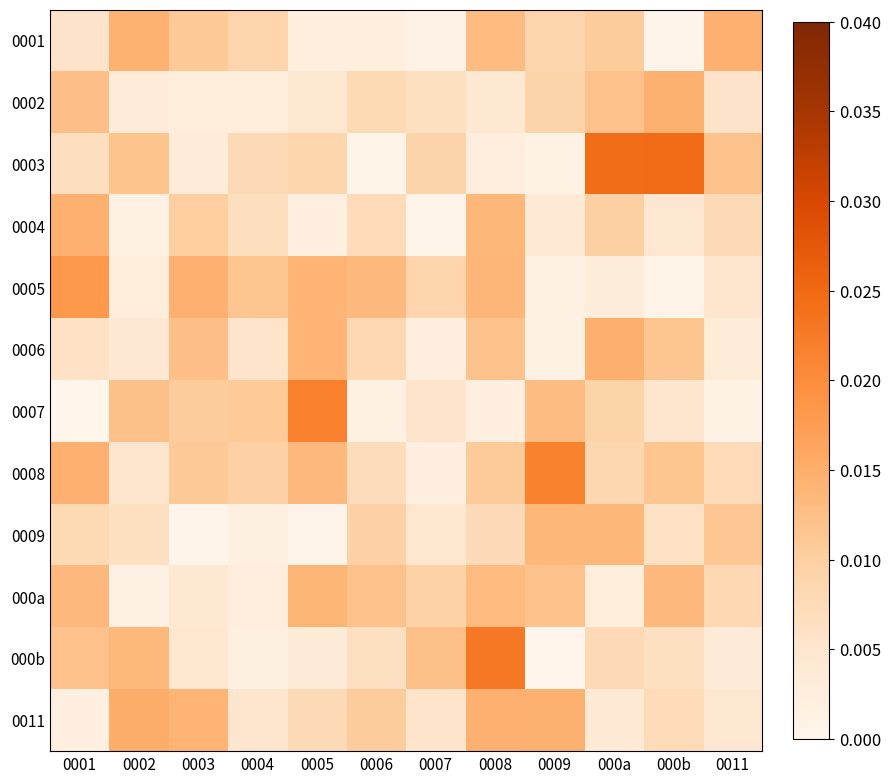

Reading right to left, list all the values displayed in this chart.

0001: 0011=0.0	000b=0.0	000a=0.0	0009=0.0	0008=0.0	0007=0.0	0006=0.0	0005=0.0	0004=0.0	0003=0.0	0002=0.0	0001=0.0
0002: 0011=0.0	000b=0.0	000a=0.0	0009=0.0	0008=0.0	0007=0.0	0006=0.0	0005=0.0	0004=0.0	0003=0.0	0002=0.0	0001=0.0
0003: 0011=0.0	000b=0.0	000a=0.0	0009=0.0	0008=0.0	0007=0.0	0006=0.0	0005=0.0	0004=0.0	0003=0.0	0002=0.0	0001=0.0
0004: 0011=0.0	000b=0.0	000a=0.0	0009=0.0	0008=0.0	0007=0.0	0006=0.0	0005=0.0	0004=0.0	0003=0.0	0002=0.0	0001=0.0
0005: 0011=0.0	000b=0.0	000a=0.0	0009=0.0	0008=0.0	0007=0.0	0006=0.0	0005=0.0	0004=0.0	0003=0.0	0002=0.0	0001=0.0
0006: 0011=0.0	000b=0.0	000a=0.0	0009=0.0	0008=0.0	0007=0.0	0006=0.0	0005=0.0	0004=0.0	0003=0.0	0002=0.0	0001=0.0
0007: 0011=0.0	000b=0.0	000a=0.0	0009=0.0	0008=0.0	0007=0.0	0006=0.0	0005=0.0	0004=0.0	0003=0.0	0002=0.0	0001=0.0
0008: 0011=0.0	000b=0.0	000a=0.0	0009=0.0	0008=0.0	0007=0.0	0006=0.0	0005=0.0	0004=0.0	0003=0.0	0002=0.0	0001=0.0
0009: 0011=0.0	000b=0.0	000a=0.0	0009=0.0	0008=0.0	0007=0.0	0006=0.0	0005=0.0	0004=0.0	0003=0.0	0002=0.0	0001=0.0
000a: 0011=0.0	000b=0.0	000a=0.0	0009=0.0	0008=0.0	0007=0.0	0006=0.0	0005=0.0	0004=0.0	0003=0.0	0002=0.0	0001=0.0
000b: 0011=0.0	000b=0.0	000a=0.0	0009=0.0	0008=0.0	0007=0.0	0006=0.0	0005=0.0	0004=0.0	0003=0.0	0002=0.0	0001=0.0
0011: 0011=0.0	000b=0.0	000a=0.0	0009=0.0	0008=0.0	0007=0.0	0006=0.0	0005=0.0	0004=0.0	0003=0.0	0002=0.0	0001=0.0